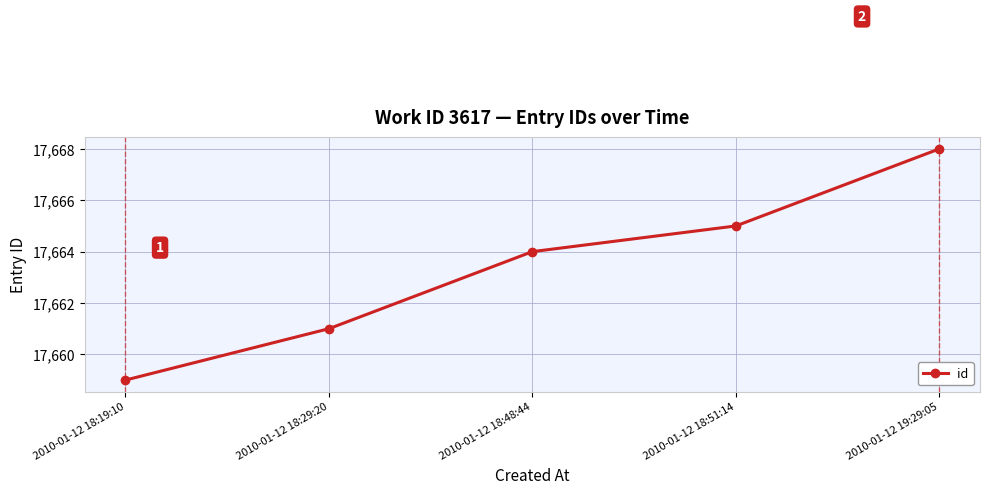

What is the value of the 2nd point from the left?

17661